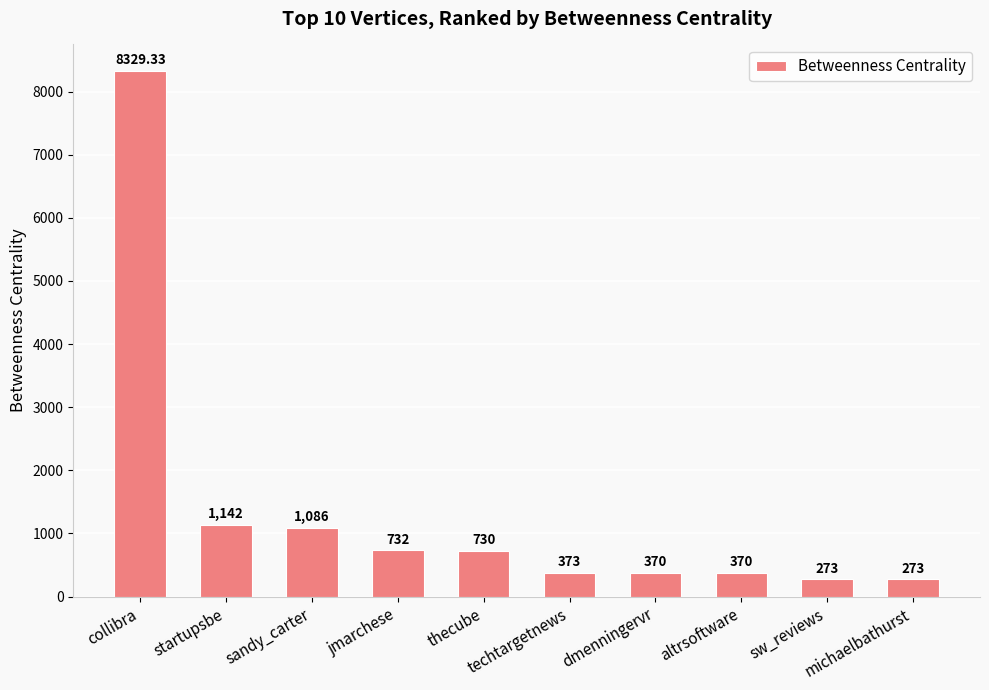

What is the sum of the values at collibra and techtargetnews?

8702.3